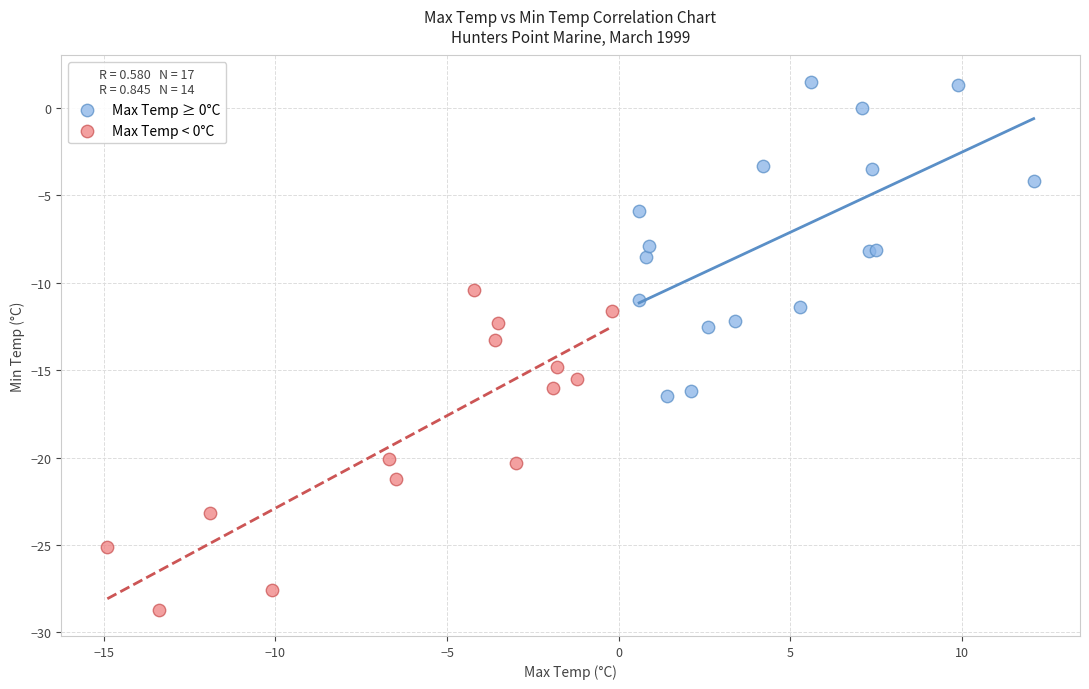

Which series contains the highest Y value?

Max Temp ≥ 0°C